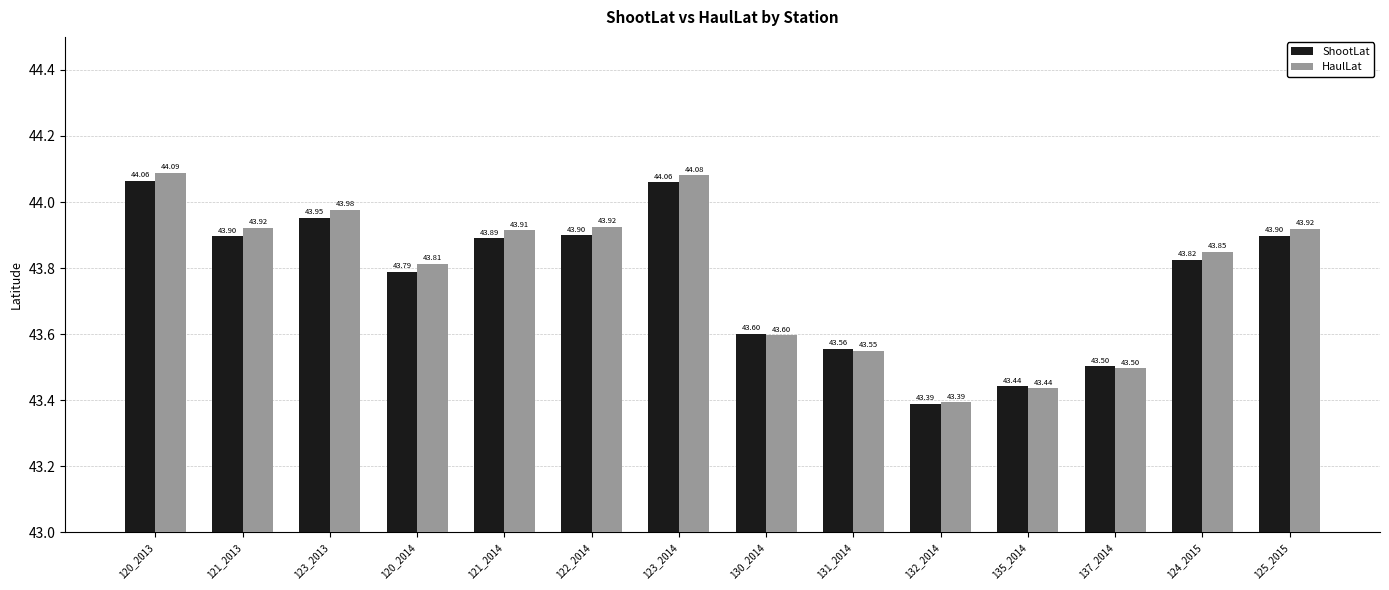

What is the minimum value for HaulLat?

43.4